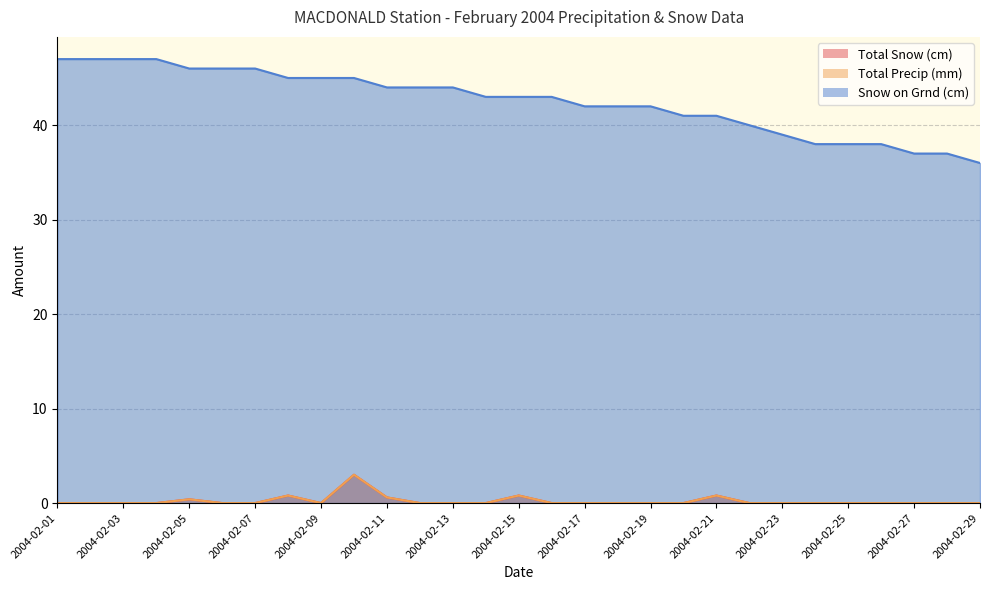

What are all the series names shown in the legend?

Total Snow (cm), Total Precip (mm), Snow on Grnd (cm)